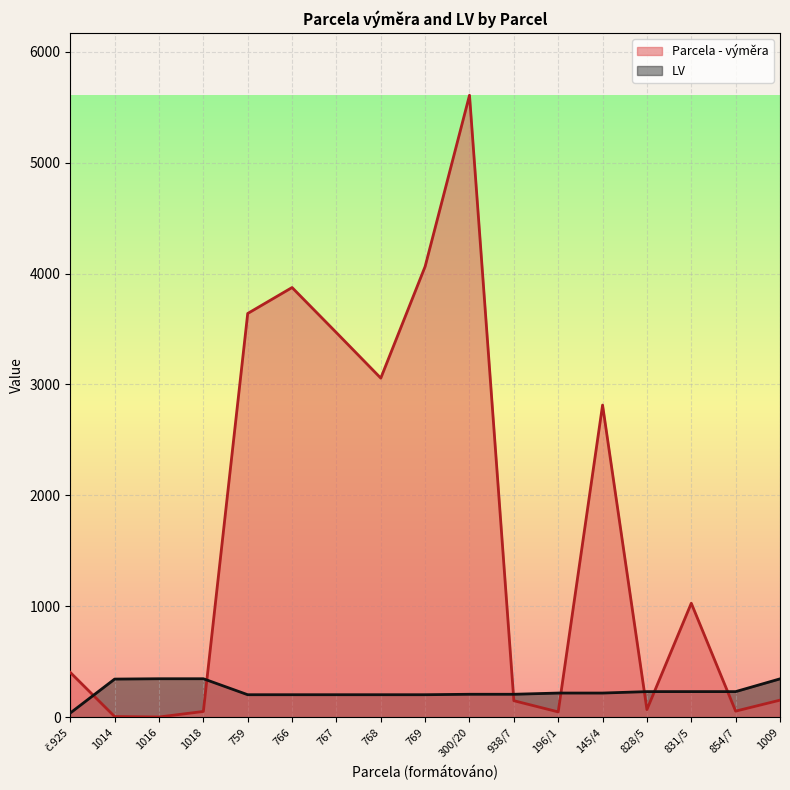

List the series in order of their overall mean, lowest first.

LV, Parcela - výměra